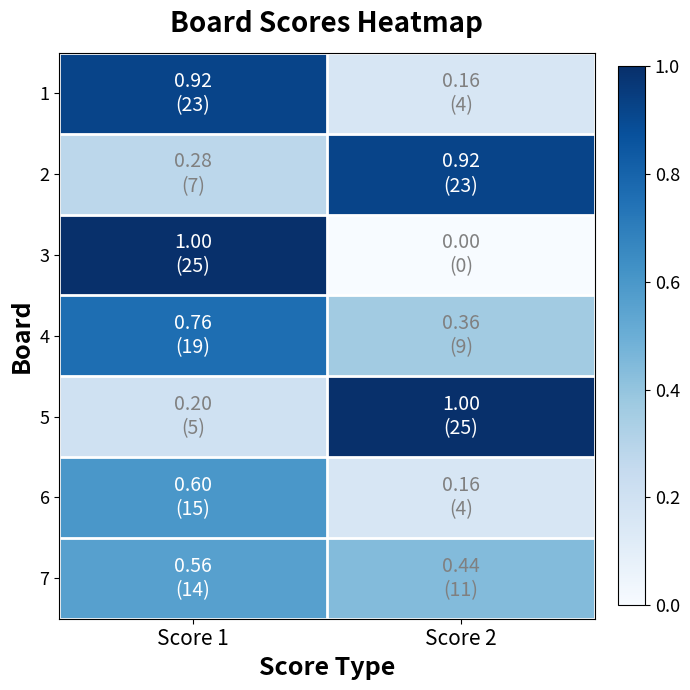

How many data points does each series have?

2